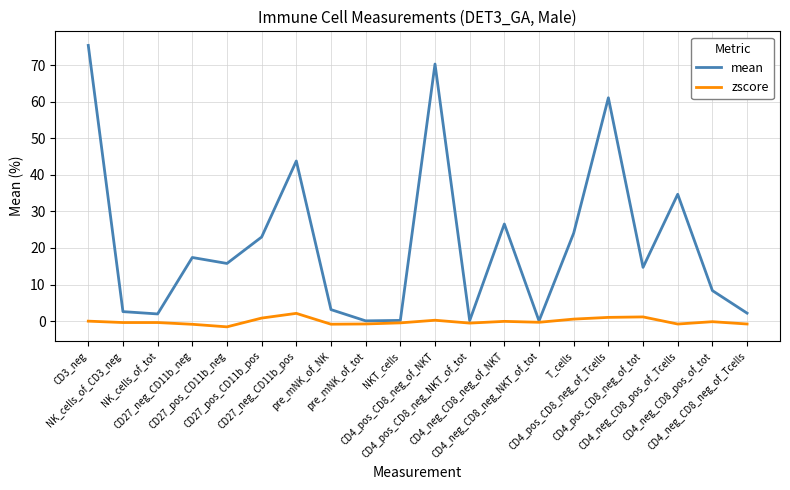

What is the difference between the highest and lowest values at CD4_pos_CD8_neg_of_NKT?

70.1